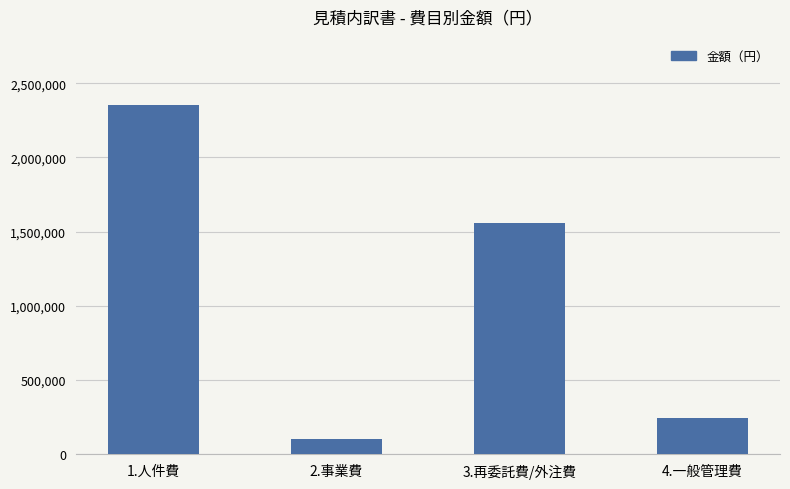

At which label does the data first exceed 1560000?

1.人件費